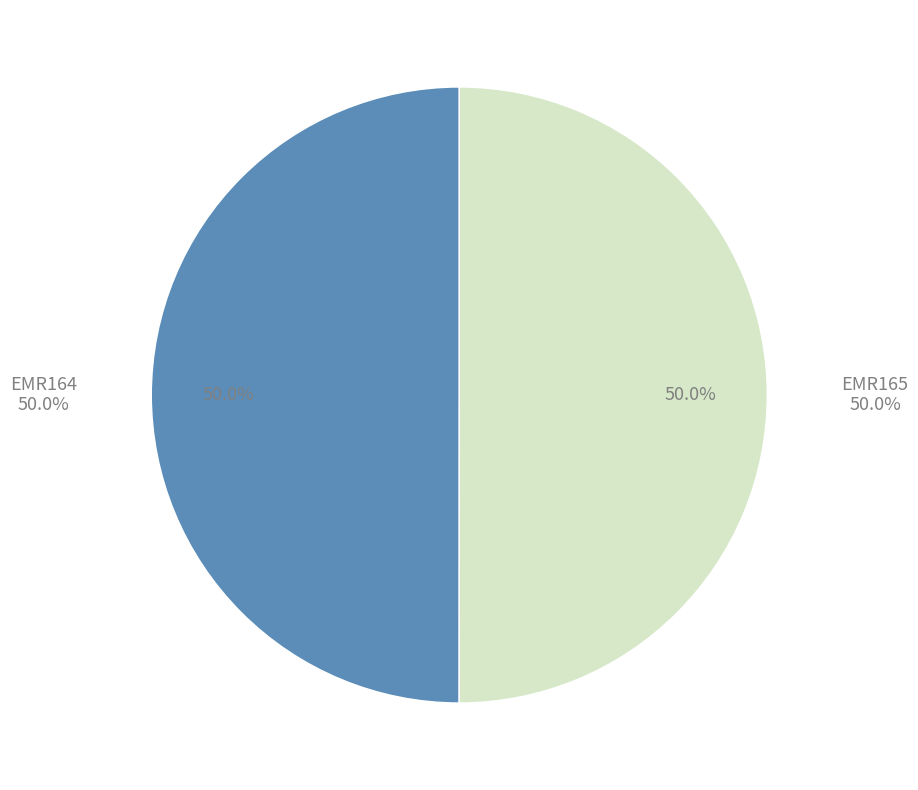

How many segments does this pie chart have?

2